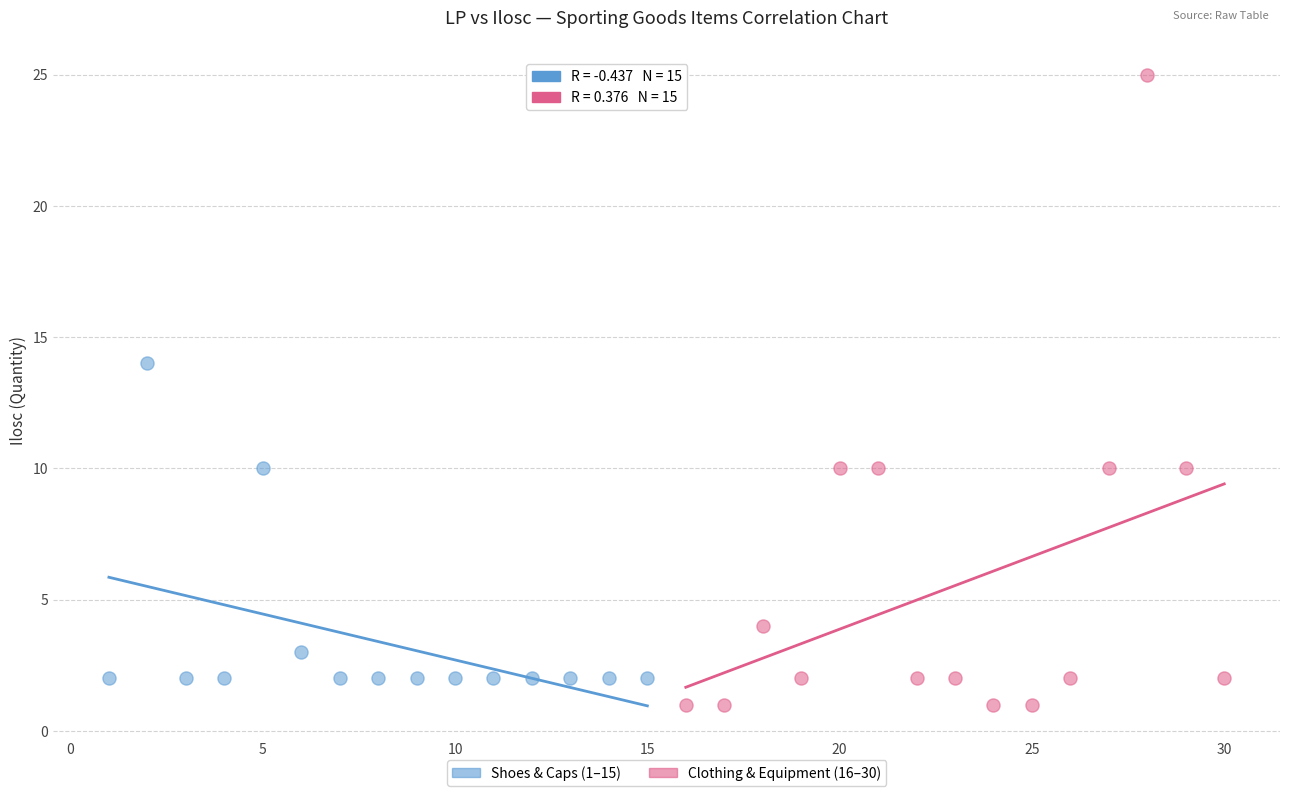

Which series reaches the maximum Y coordinate?

Clothing & Equipment (16–30)